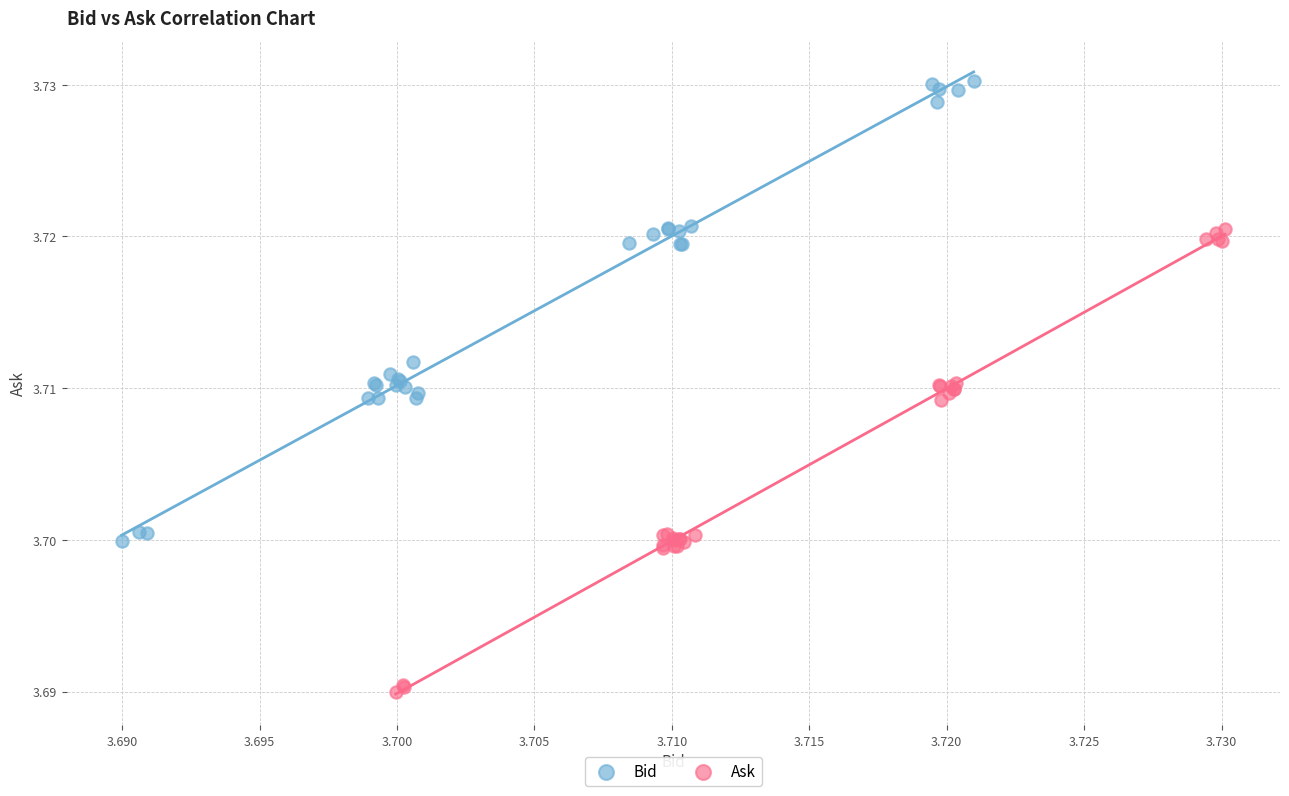

Which series reaches the minimum Y coordinate?

Ask